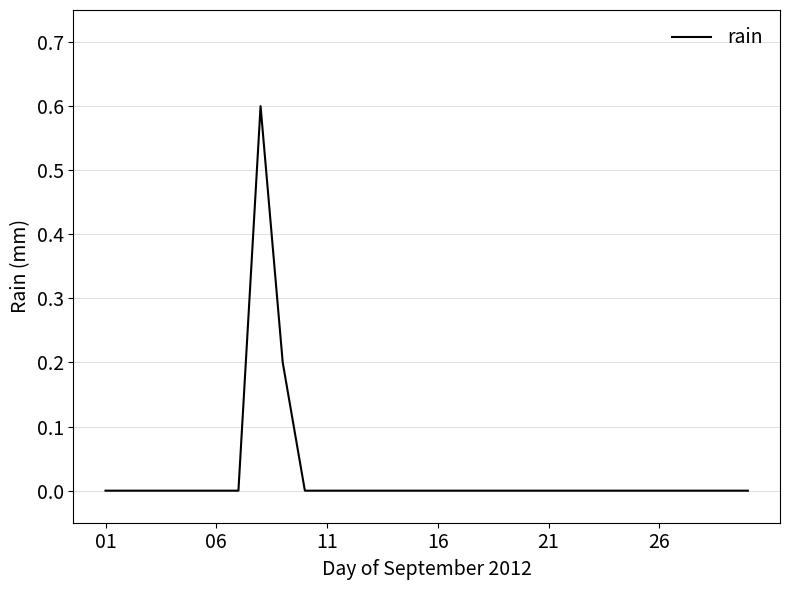

What is the difference between the maximum and minimum values?

0.6